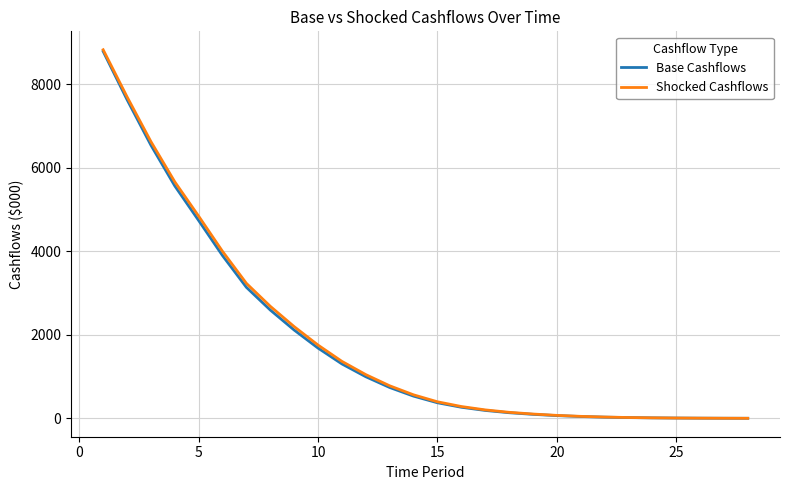

How many distinct data groups are displayed?

2